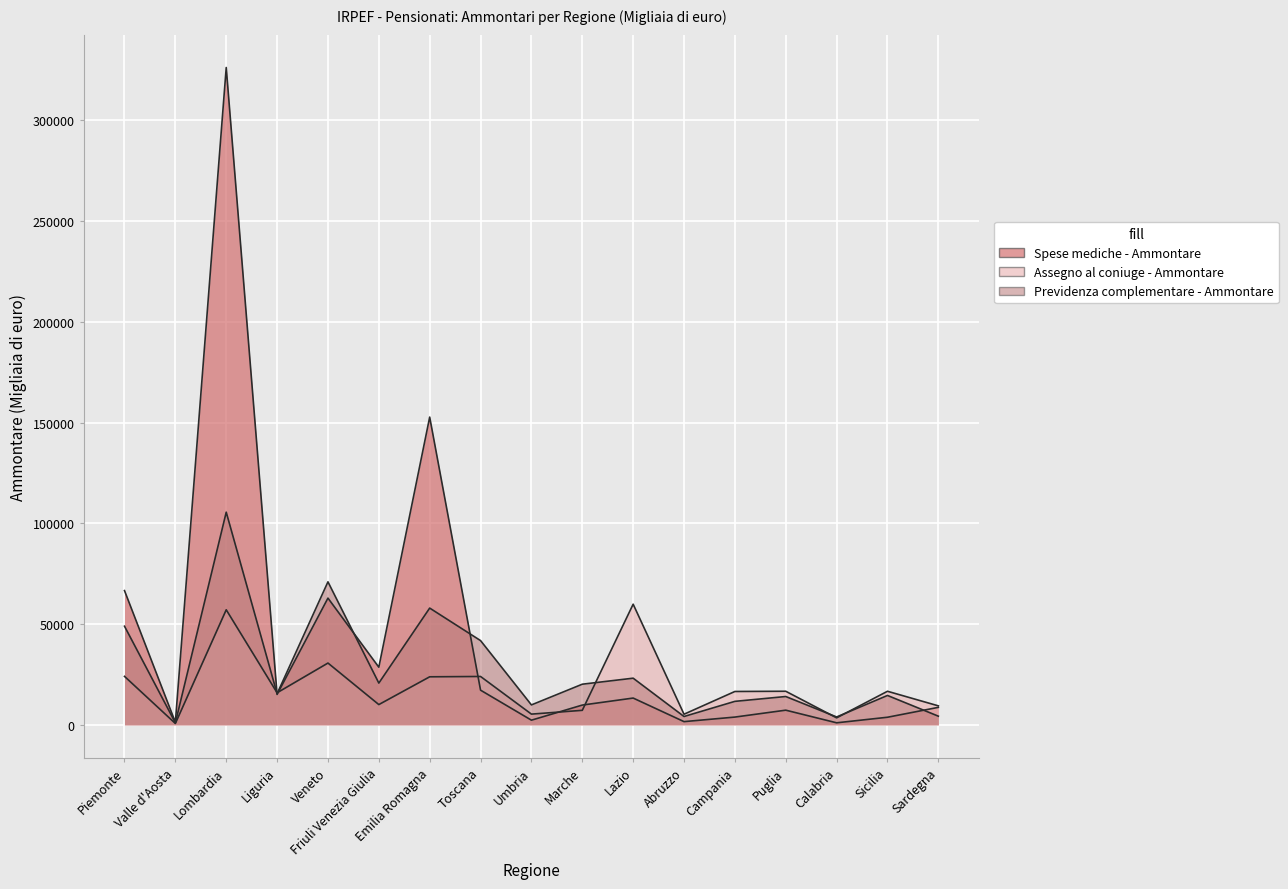

After their last crossing, which series has the higher values: Assegno al coniuge - Ammontare or Spese mediche - Ammontare?

Assegno al coniuge - Ammontare